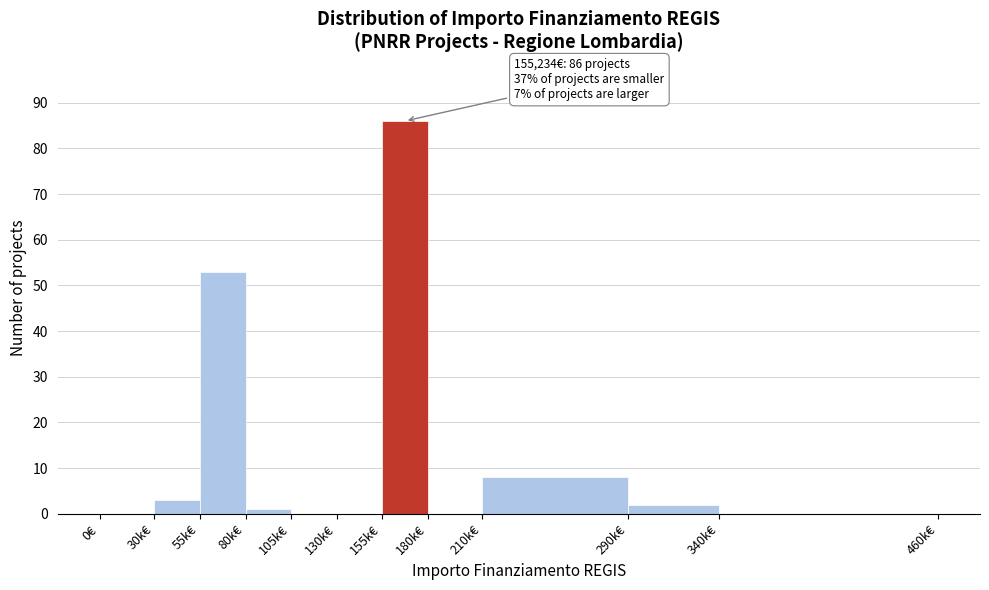

Reading left to right, transcribe all the data shown in this chart.

0€=0	30k€=3	55k€=53	80k€=1	105k€=0	130k€=0	155k€=86	180k€=0	210k€=8	290k€=2	340k€=0